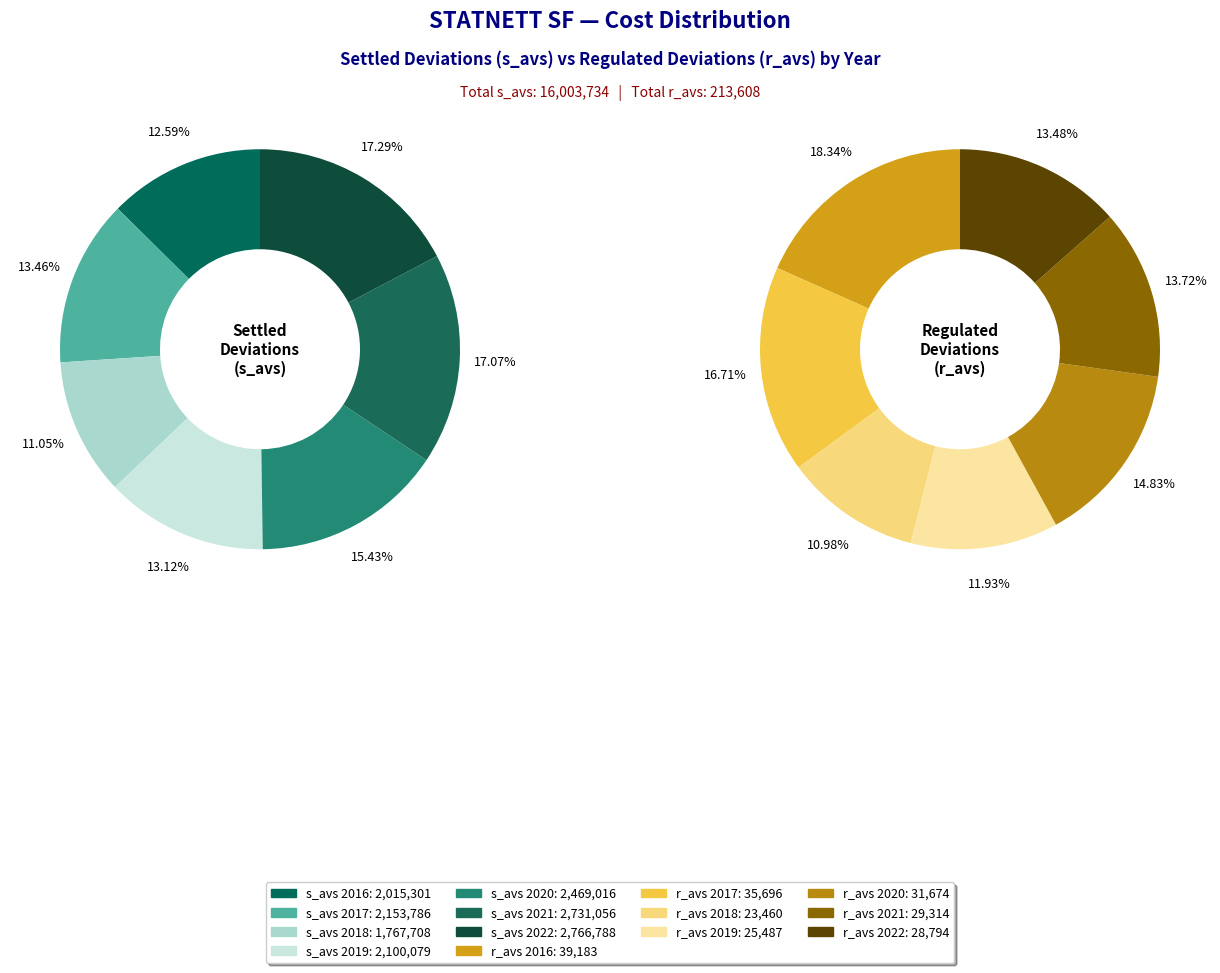

Count the number of slices in the pie.

7